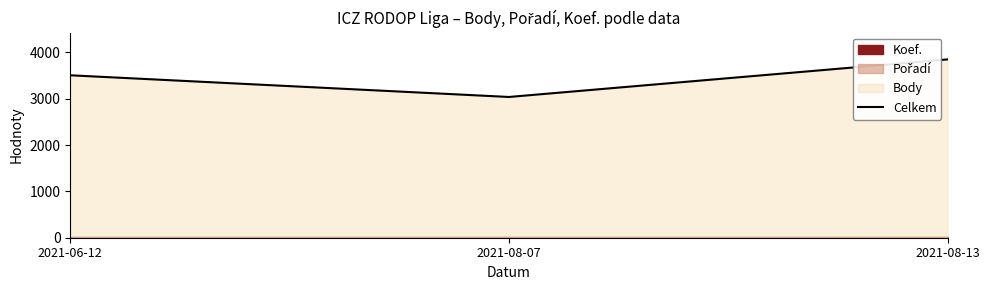

True or false: the data shows 2417 at 2021-08-13.

False